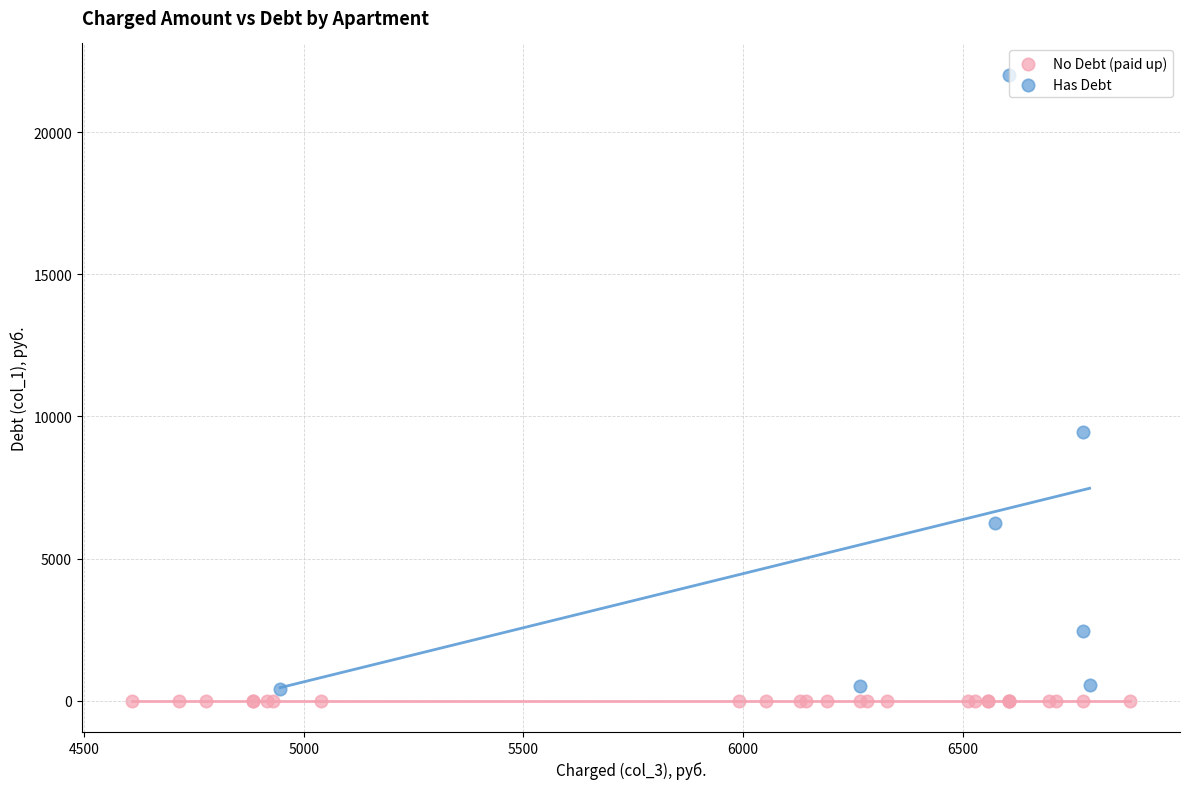

Which series contains the lowest Y value?

No Debt (paid up)